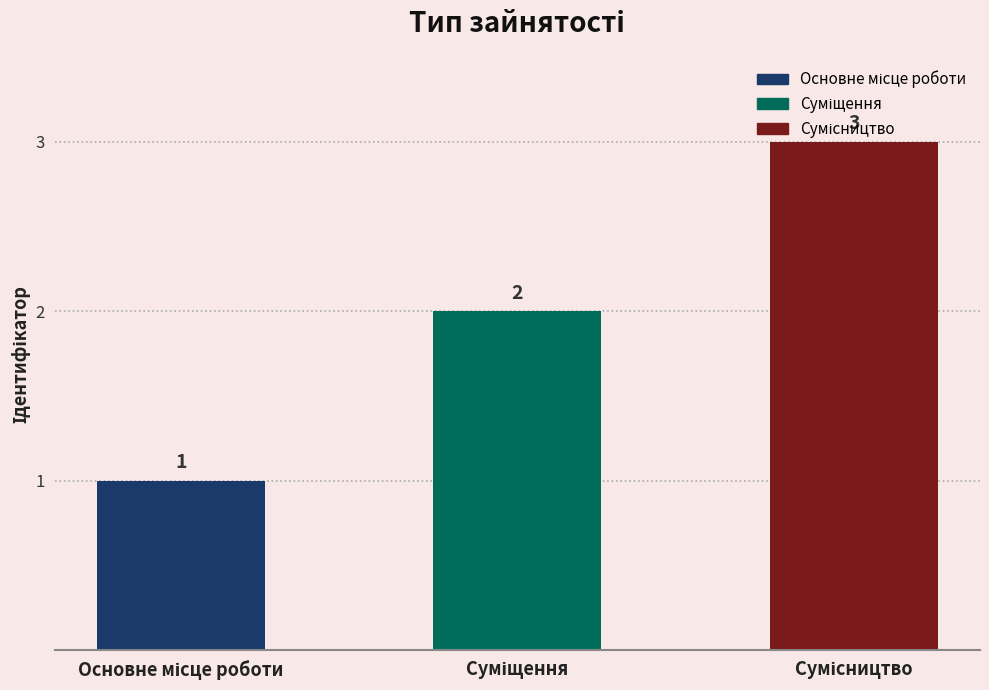

What is the sum of all values?

6